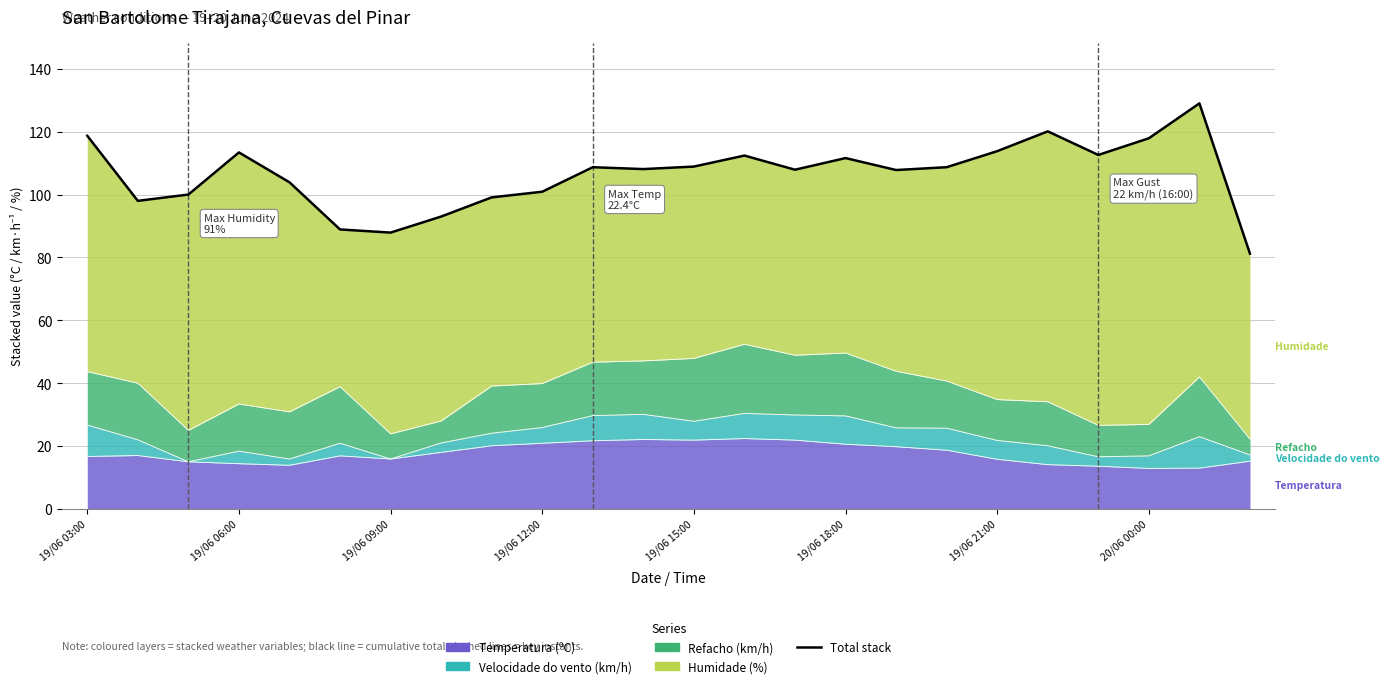

Reading left to right, what are all the values shown in this chart?

118.7	98.0	100.0	113.4	103.9	88.9	87.9	93.0	99.1	100.9	108.7	108.1	108.9	112.4	107.9	111.6	107.8	108.7	113.8	120.1	112.6	117.9	129.0	81.2